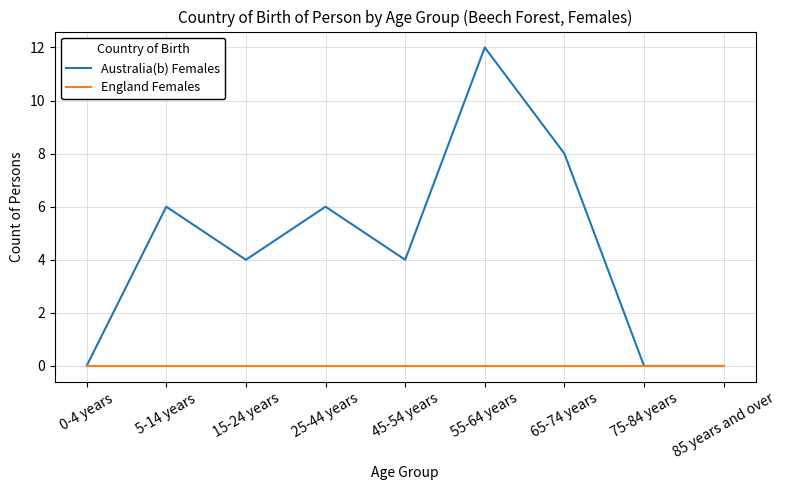

Where is the first local maximum for Australia(b) Females?

5-14 years